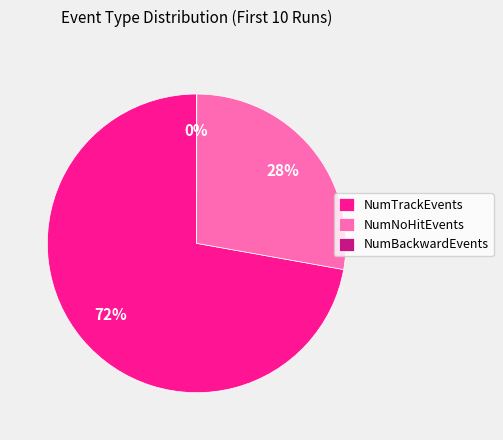

Is NumNoHitEvents the majority of the pie?

No